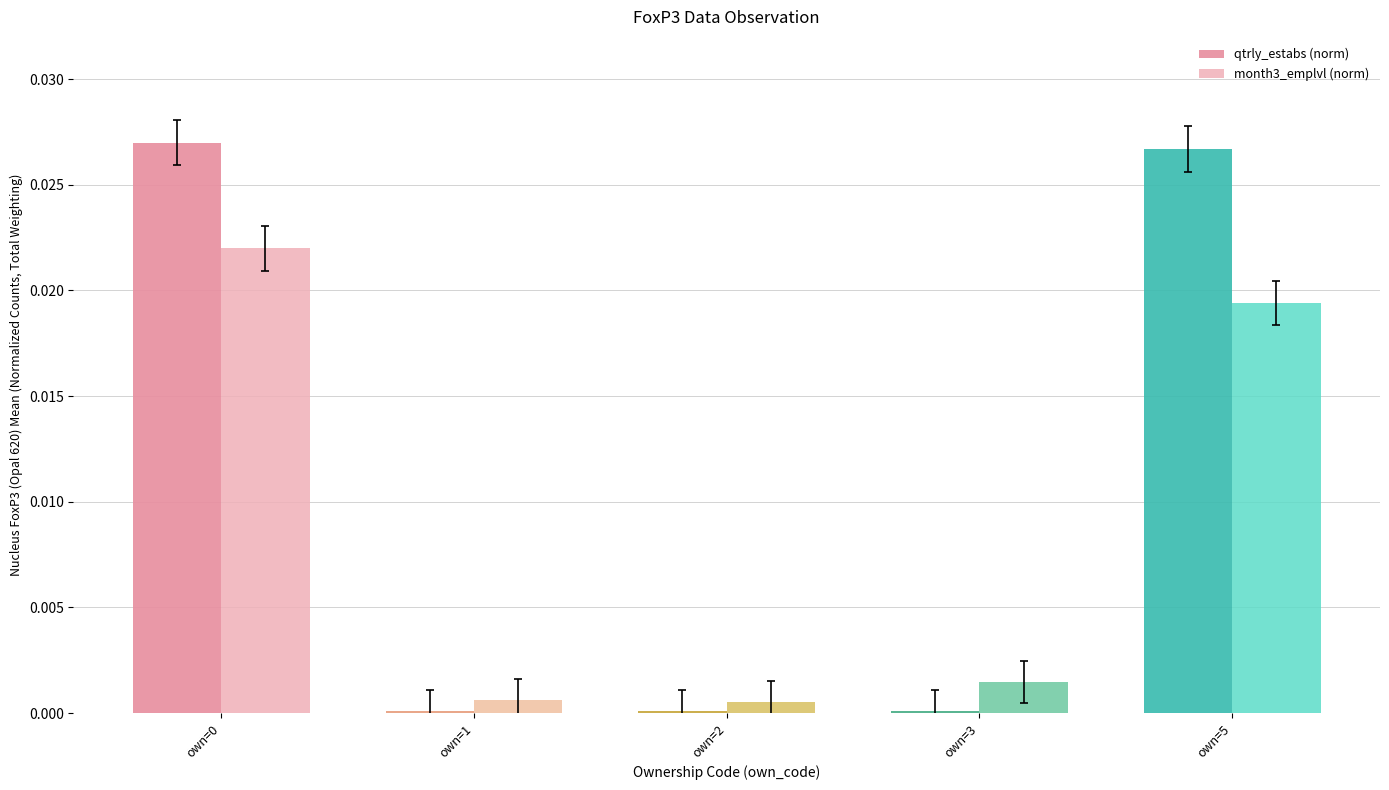

Which series changed the most between own=0 and own=2?

qtrly_estabs (norm)